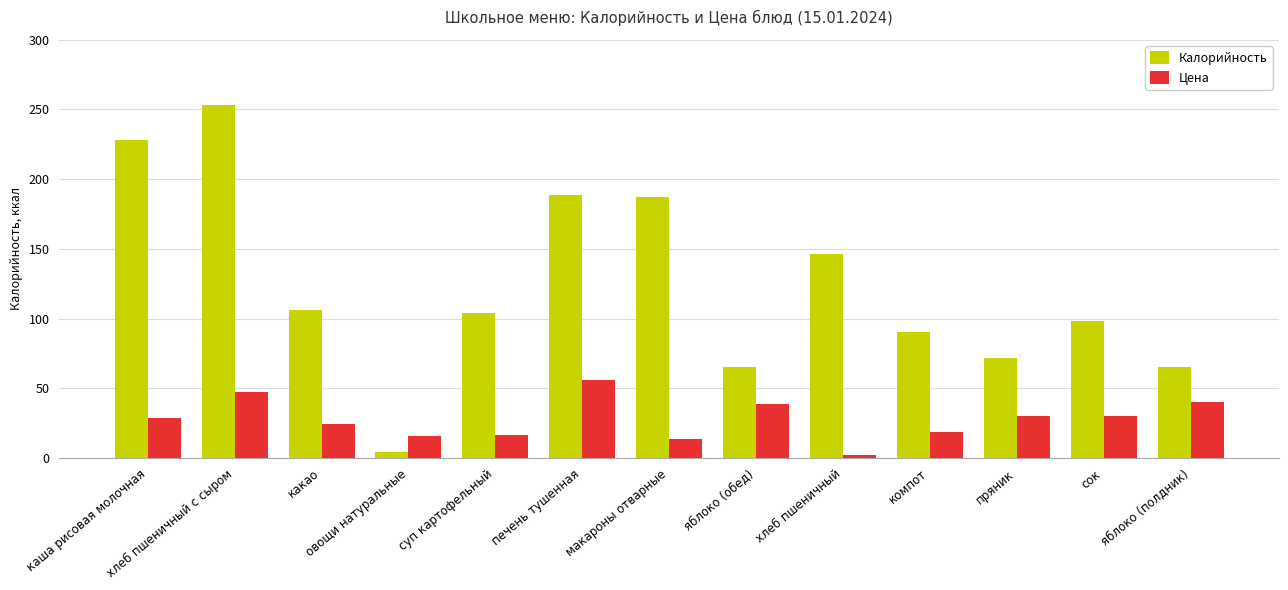

Is it true that Калорийность equals 146.0 at хлеб пшеничный?

True